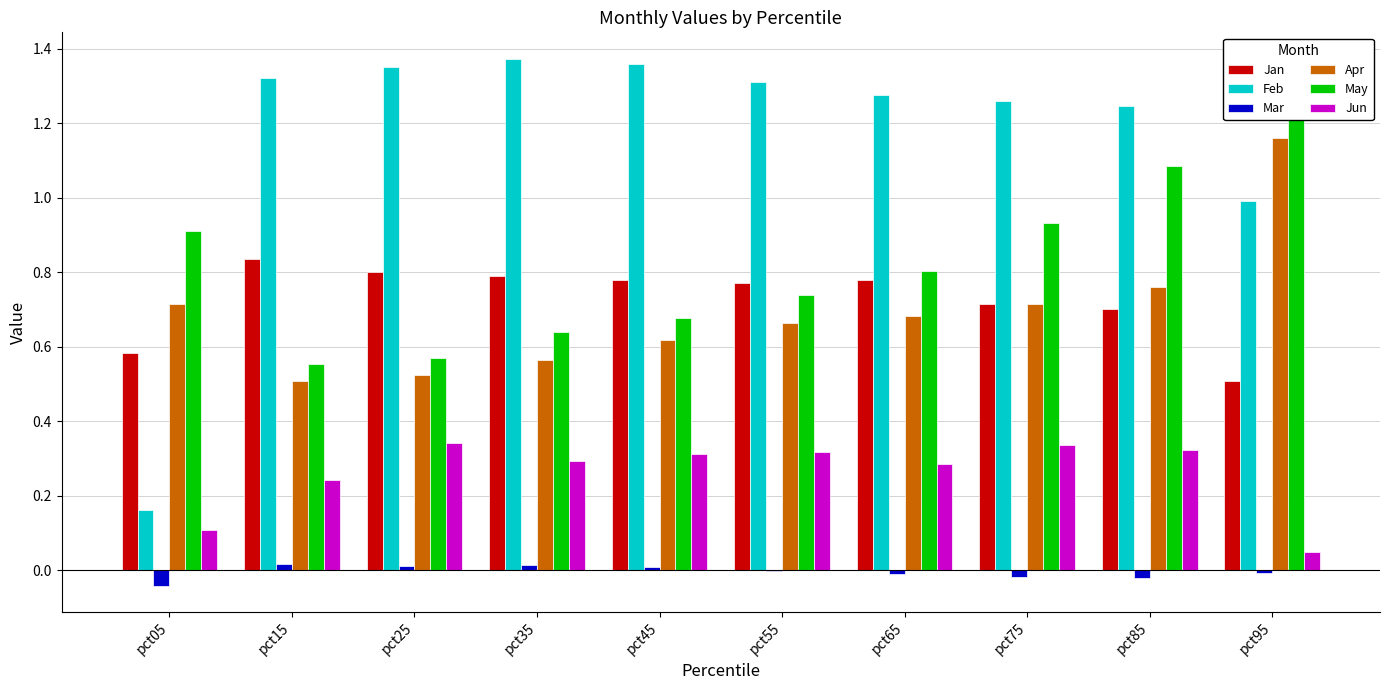

What is the maximum value shown in the chart?

1.4